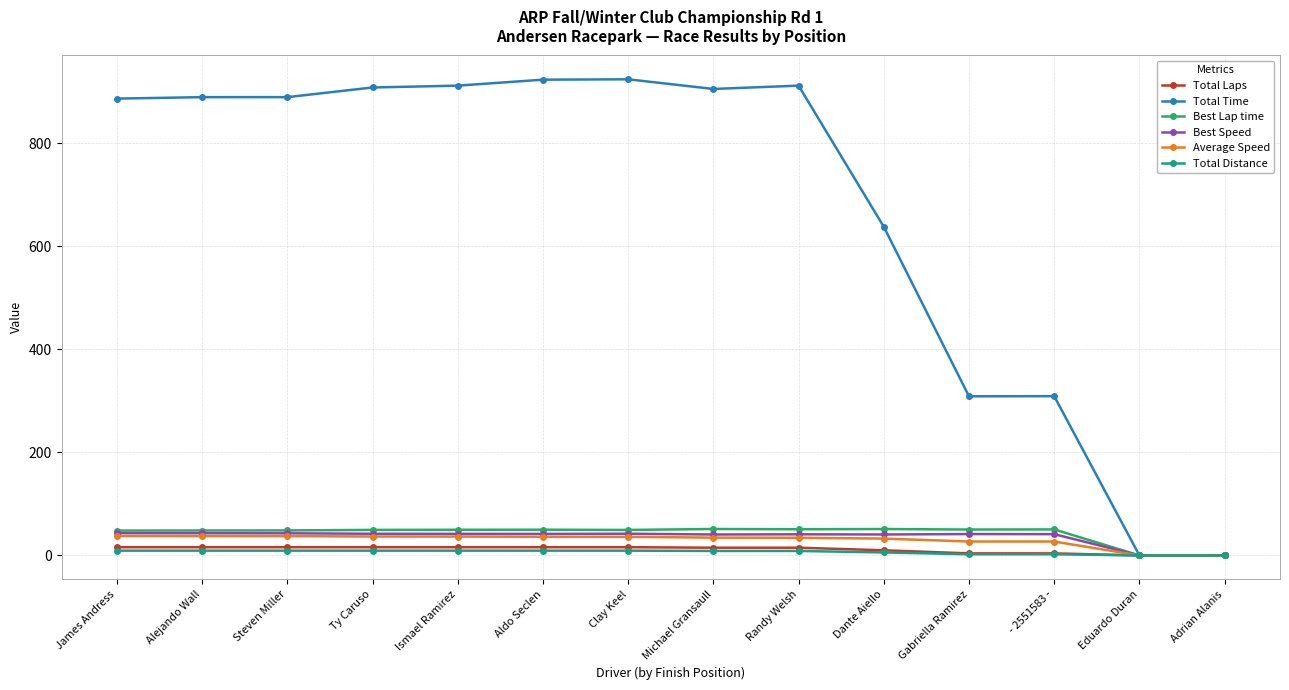

Is the value of Average Speed at Steven Miller greater than the value of Total Distance at Steven Miller?

Yes